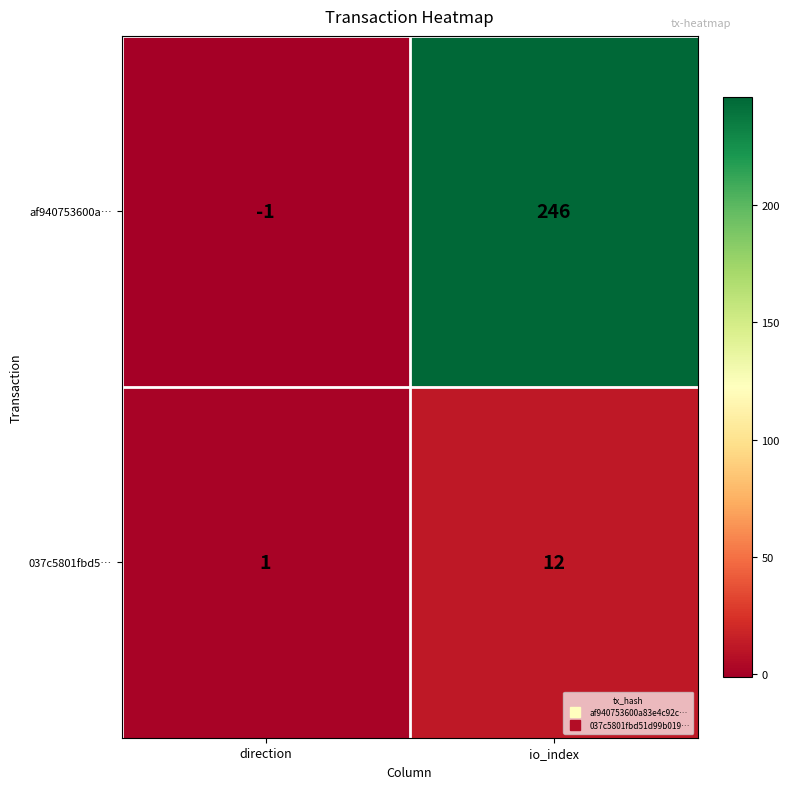

What is the difference between the highest and lowest values at direction?

2